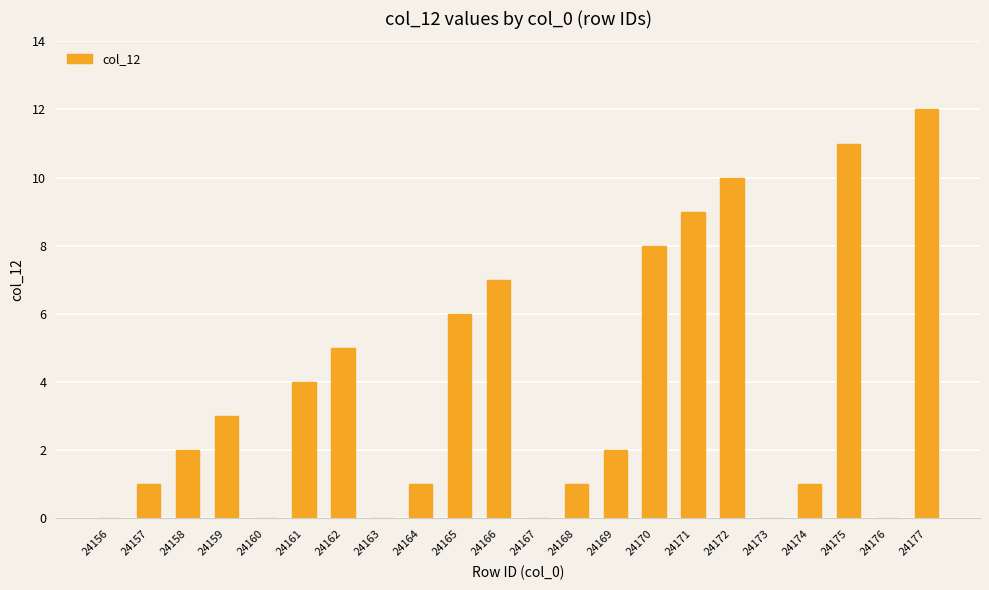

Is it true that the value at 24163 is -7?

False